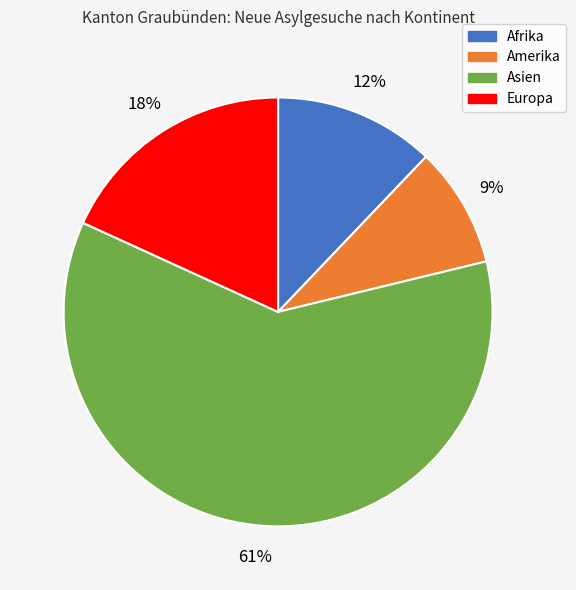

How many slices are in this pie chart?

4